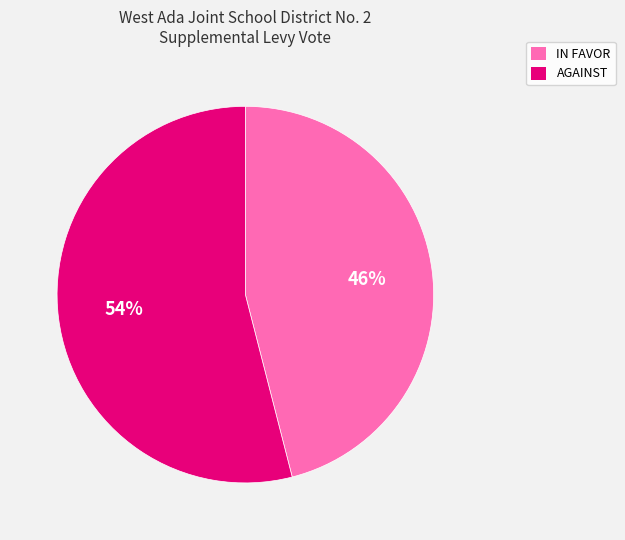

Count the number of slices in the pie.

2